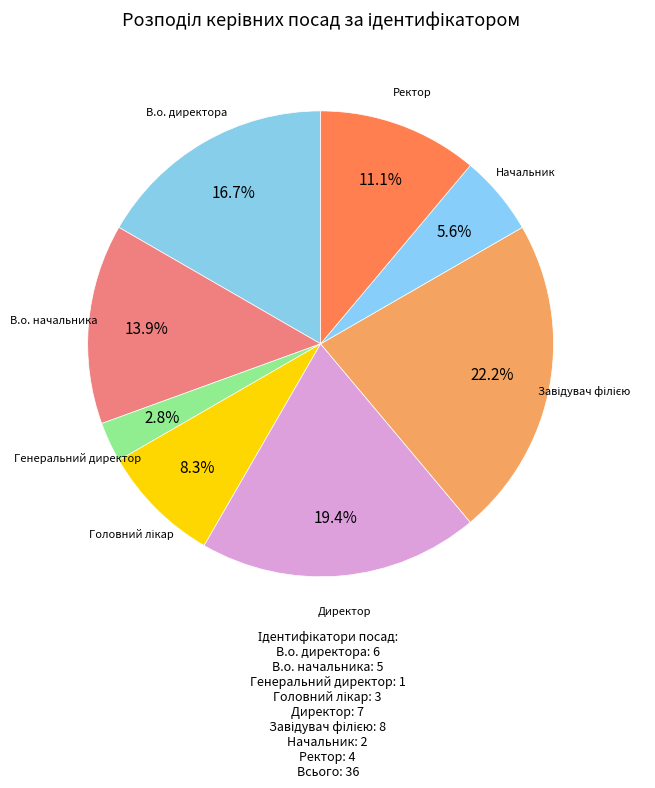

Is the sum of В.о. начальника and Ректор greater than half?

No